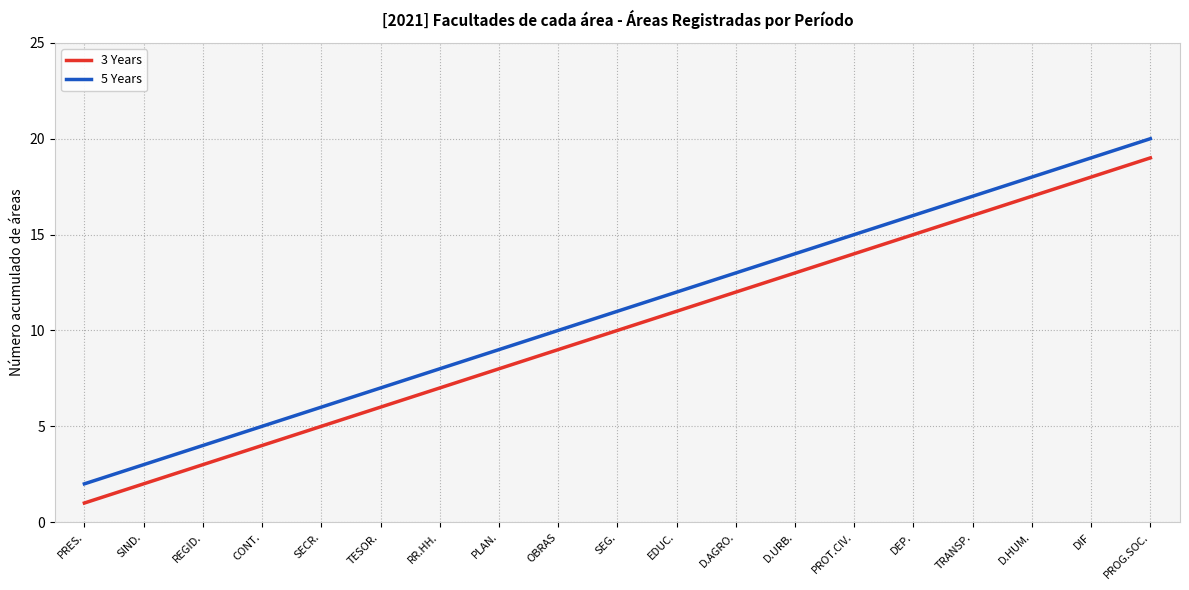

Is this an area chart (filled region under the line)?

No